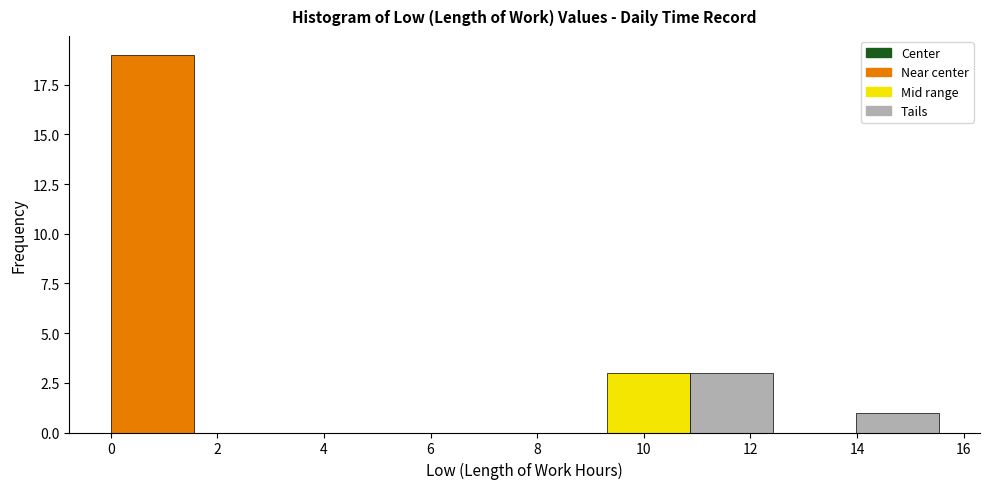

Reading left to right, list every bar in this chart as the range it spans on the x-axis followed by its height. Neither the bar edges nor the heights are printed on the chart, so give them approximately, as read against the axes.

0.0 to 1.6: 19
1.6 to 3.2: 0
3.2 to 4.6: 0
4.6 to 6.2: 0
6.2 to 7.8: 0
7.8 to 9.4: 0
9.4 to 10.8: 3
10.8 to 12.4: 3
12.4 to 14.0: 0
14.0 to 15.6: 1